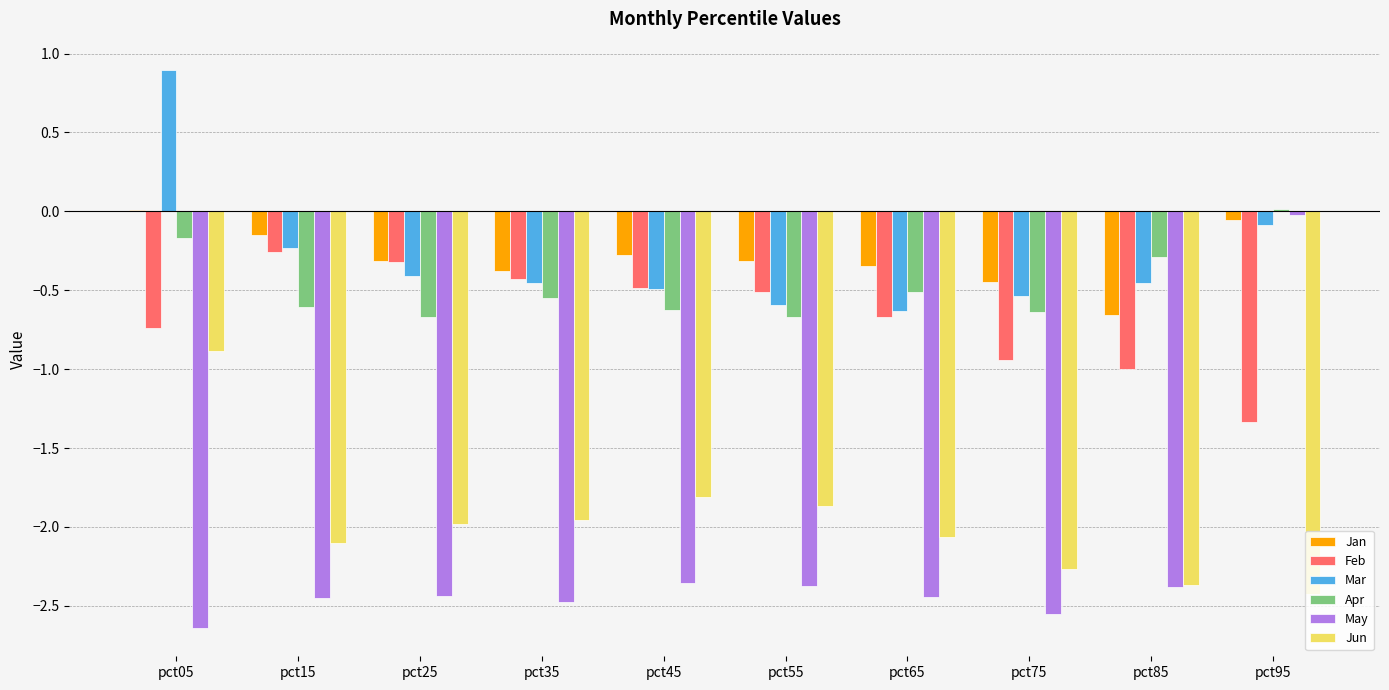

At which category is the sum across all series the highest?

pct05